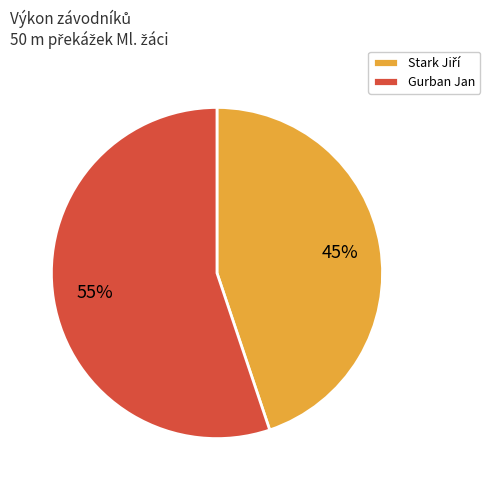

What is the largest slice in the pie chart?

Gurban Jan